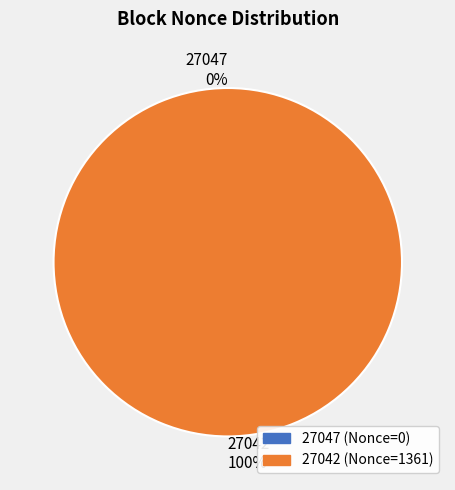

To the nearest percent, what is the difference between the largest and smallest slice percentages?

100%